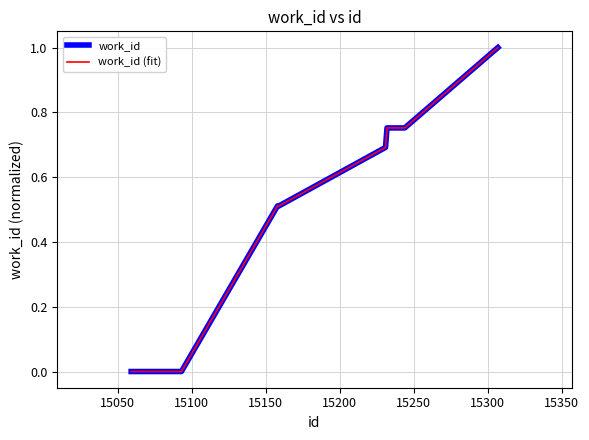

Does the chart display data point markers on the line(s)?

No